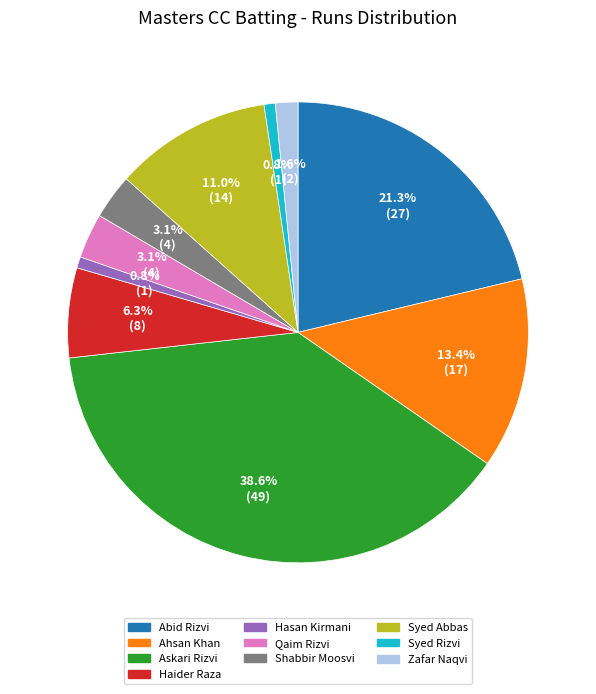

Does any single category account for the majority?

No